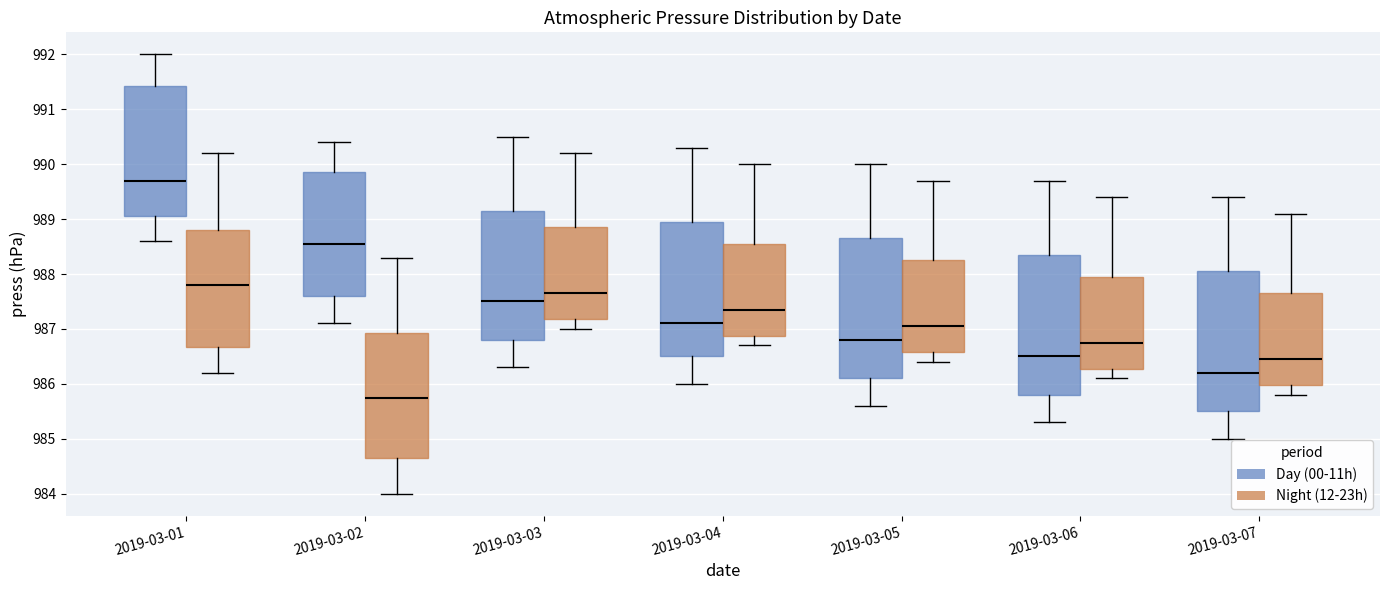

Where does the median line of the box for 2019-03-06 (Night (12-23h)) sit on the y-axis? The values are not printed on the chart, so give them approximately, as read against the axis.

986.8